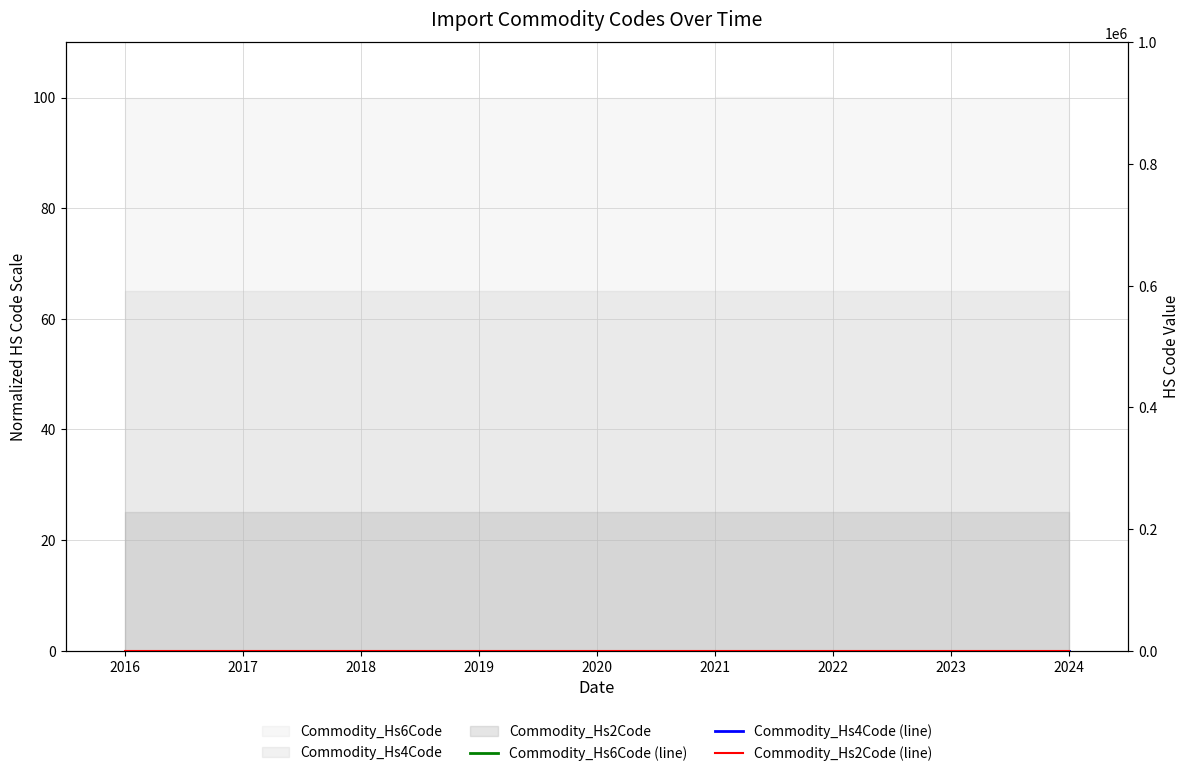

What is the average value of the Commodity_Hs4Code (line) series?

90.3